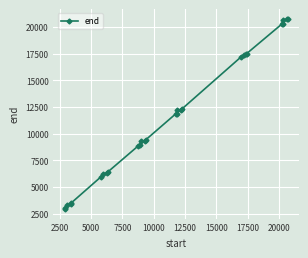

What is the value of the 4th point from the left?

3401.7